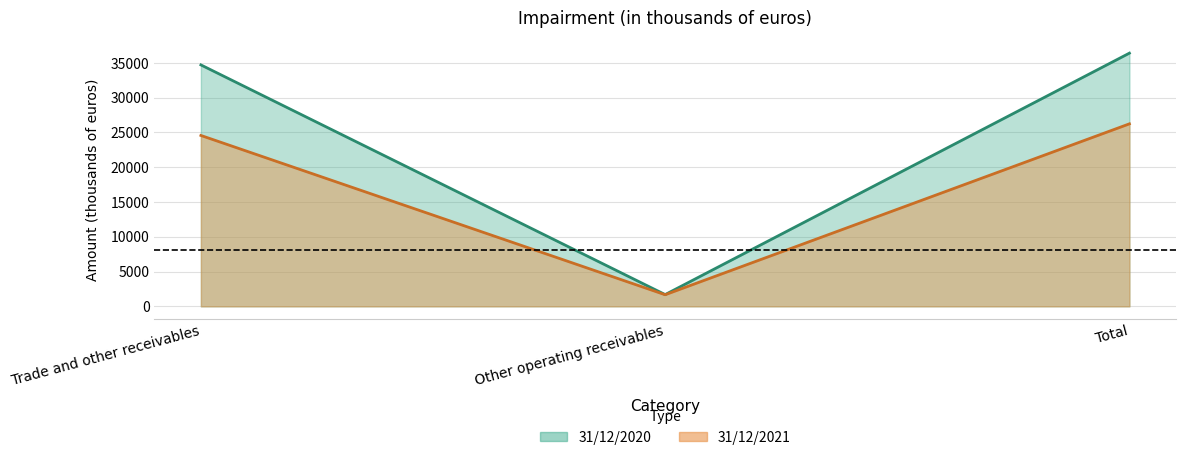

At which label does 31/12/2021 first exceed 24566?

Total